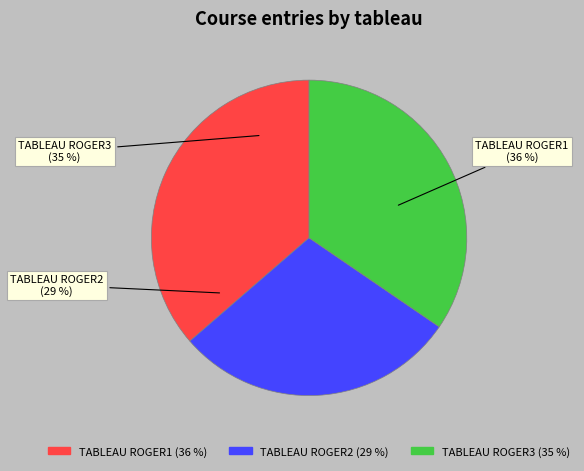

Which category has the biggest portion of the pie?

TABLEAU ROGER1